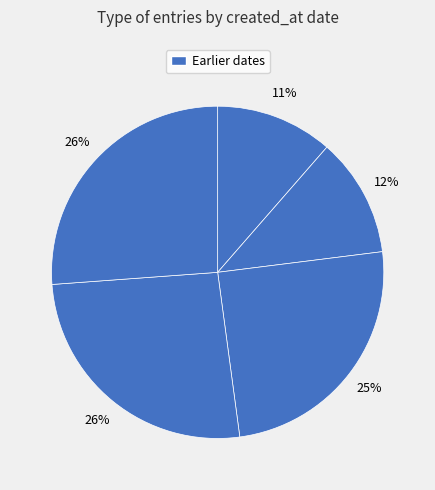

How many slices are in this pie chart?

5